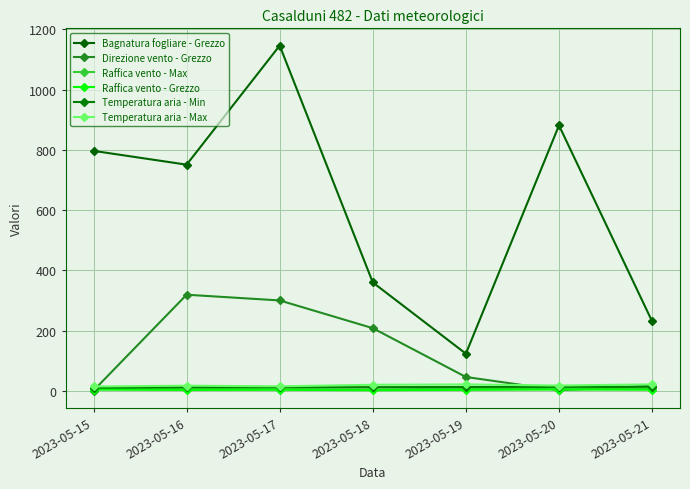

True or false: Bagnatura fogliare - Grezzo has more than 2 points higher than both neighbors.

False